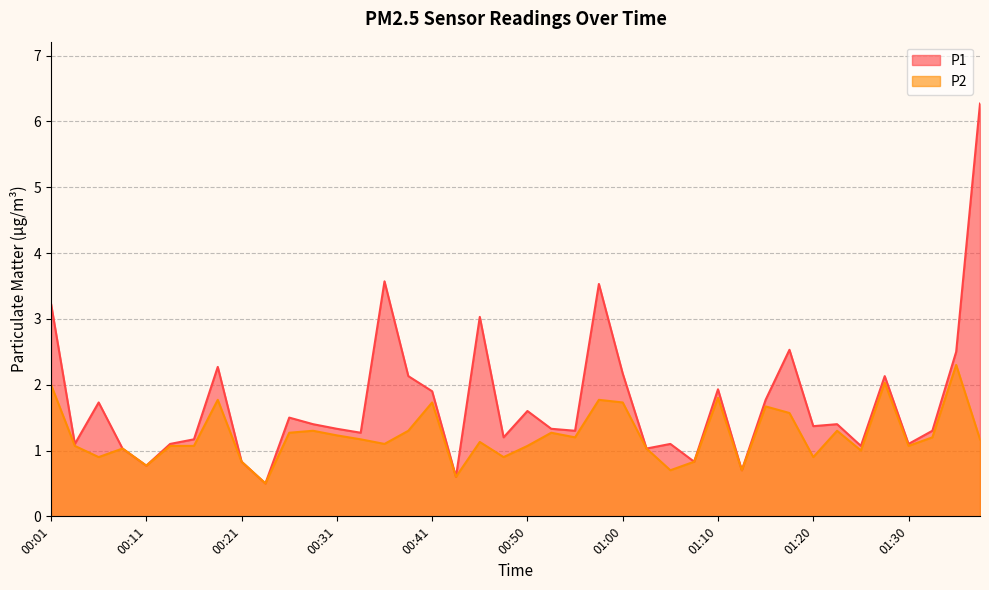

Reading left to right, transcribe all the data shown in this chart.

P1: 00:01=3.2	00:03=1.1	00:06=1.7	00:08=1.0	00:11=0.8	00:13=1.1	00:16=1.2	00:18=2.3	00:21=0.8	00:23=0.5	00:26=1.5	00:28=1.4	00:31=1.3	00:33=1.3	00:36=3.6	00:38=2.1	00:41=1.9	00:43=0.6	00:46=3.0	00:48=1.2	00:50=1.6	00:53=1.3	00:55=1.3	00:58=3.5	01:00=2.2	01:03=1.0	01:06=1.1	01:08=0.8	01:10=1.9	01:13=0.7	01:15=1.8	01:18=2.5	01:20=1.4	01:23=1.4	01:25=1.1	01:28=2.1	01:30=1.1	01:33=1.3	01:35=2.5	01:38=6.3
P2: 00:01=2.0	00:03=1.1	00:06=0.9	00:08=1.0	00:11=0.8	00:13=1.1	00:16=1.1	00:18=1.8	00:21=0.8	00:23=0.5	00:26=1.3	00:28=1.3	00:31=1.2	00:33=1.2	00:36=1.1	00:38=1.3	00:41=1.7	00:43=0.6	00:46=1.1	00:48=0.9	00:50=1.1	00:53=1.3	00:55=1.2	00:58=1.8	01:00=1.7	01:03=1.0	01:06=0.7	01:08=0.8	01:10=1.8	01:13=0.7	01:15=1.7	01:18=1.6	01:20=0.9	01:23=1.3	01:25=1.0	01:28=2.0	01:30=1.1	01:33=1.2	01:35=2.3	01:38=1.2